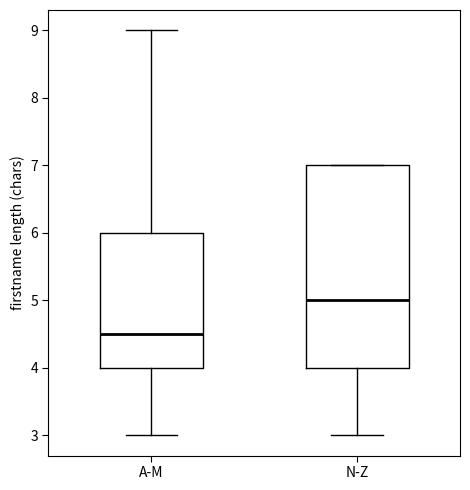

Comparing the boxes themselves (not the whiskers), which one is the tallest?

N-Z